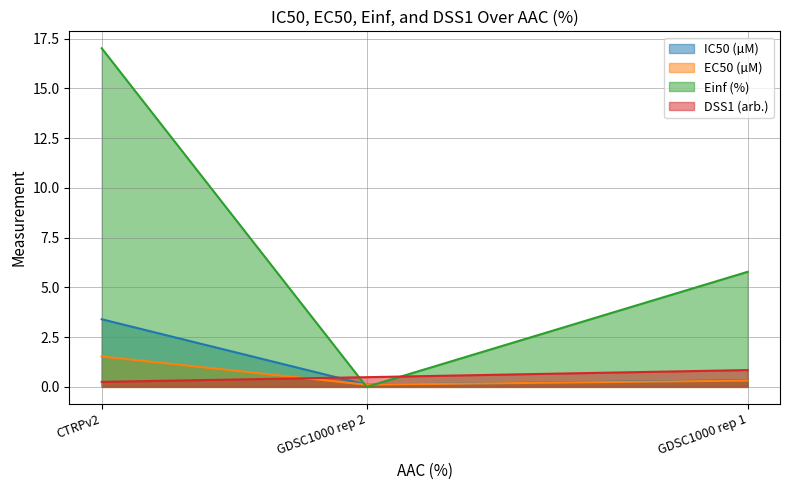

Which series changed the most between GDSC1000 rep 2 and CTRPv2?

Einf (%)